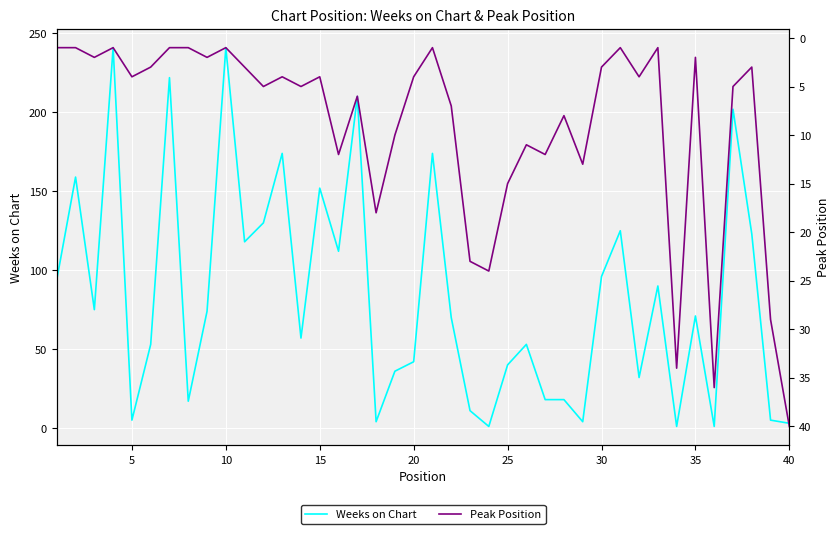

What is the maximum value for Weeks on Chart?

241